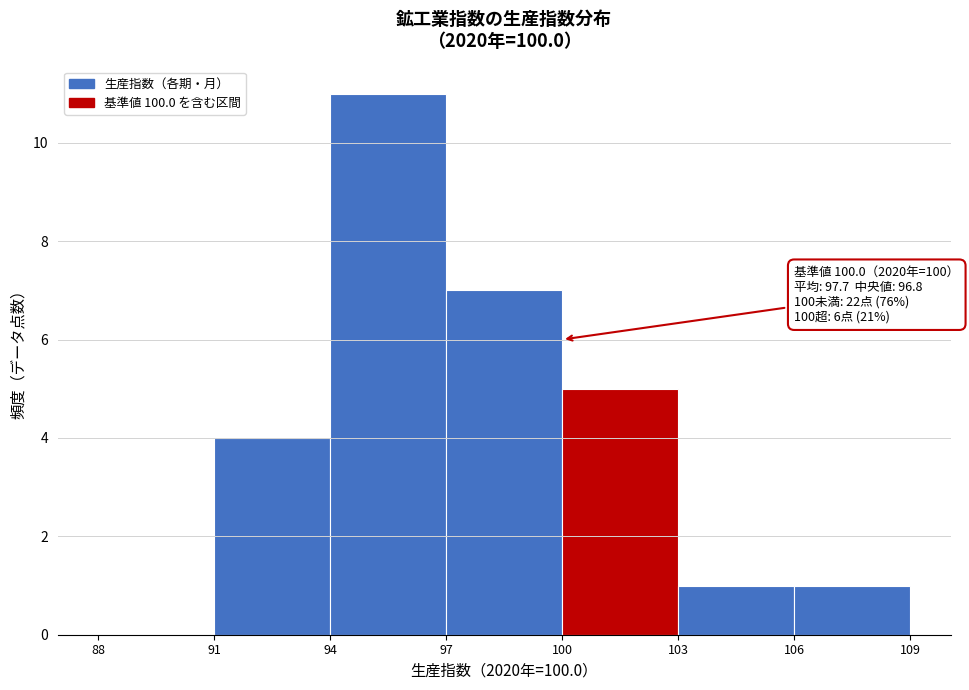

Over which range of the x-axis is the bar tallest?

94 to 97